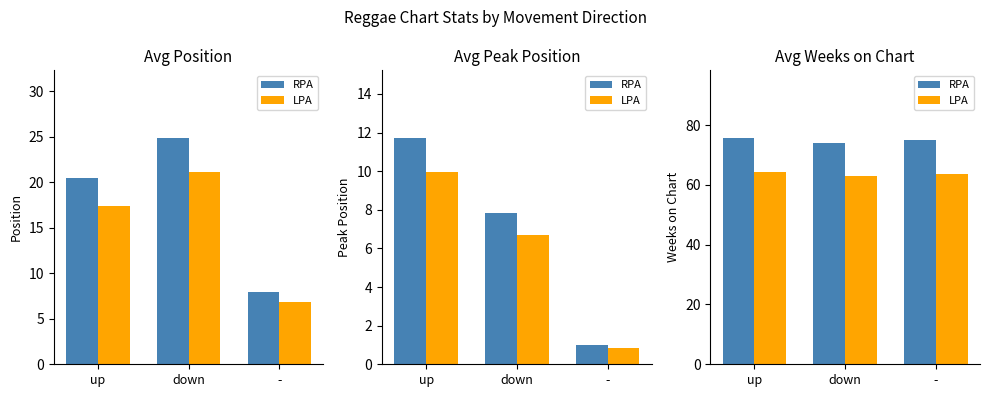

How many data points in RPA are above 75?

1